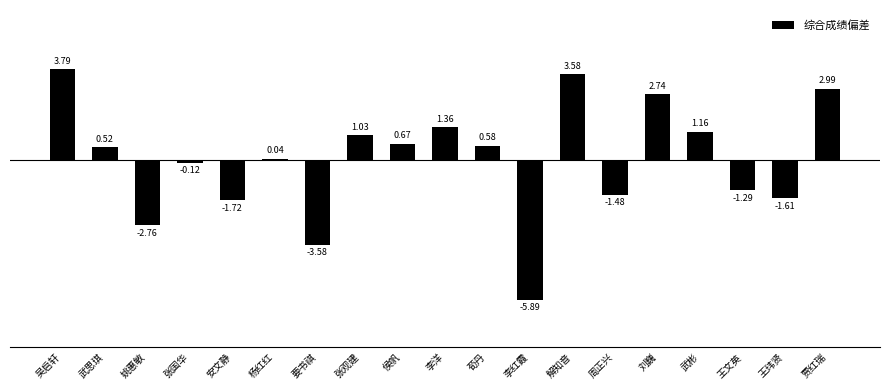

Which category has the highest value across all series?

吴启轩